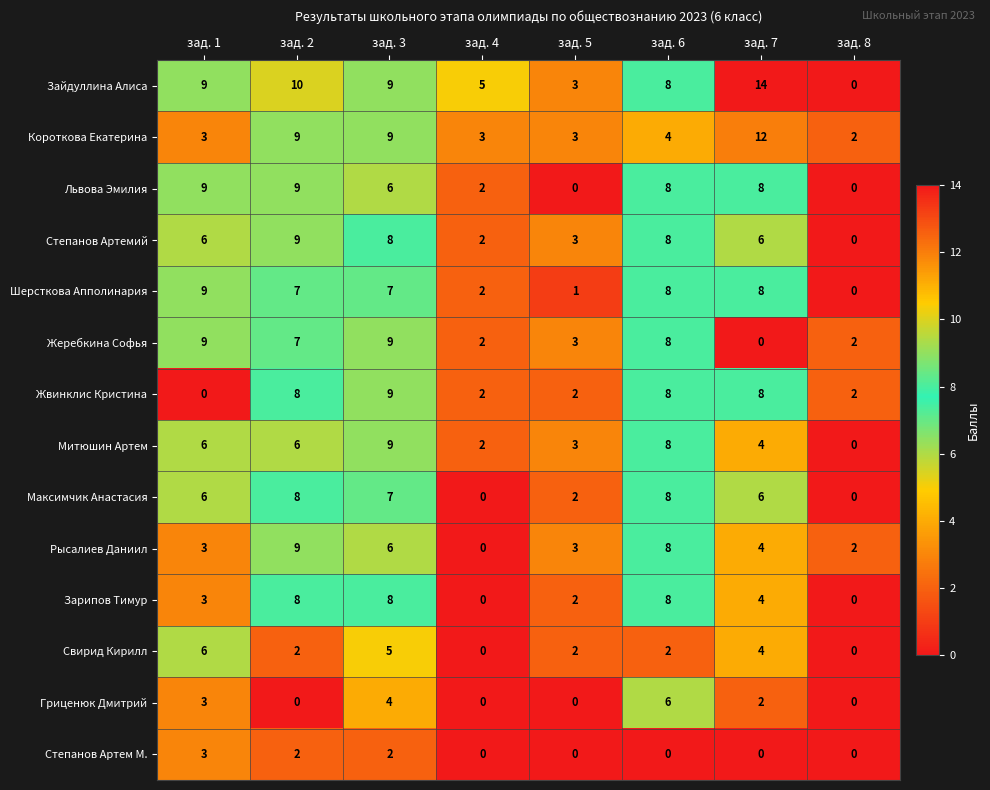

The value of Максимчик Анастасия at зад. 1 is 6. True or false?

True